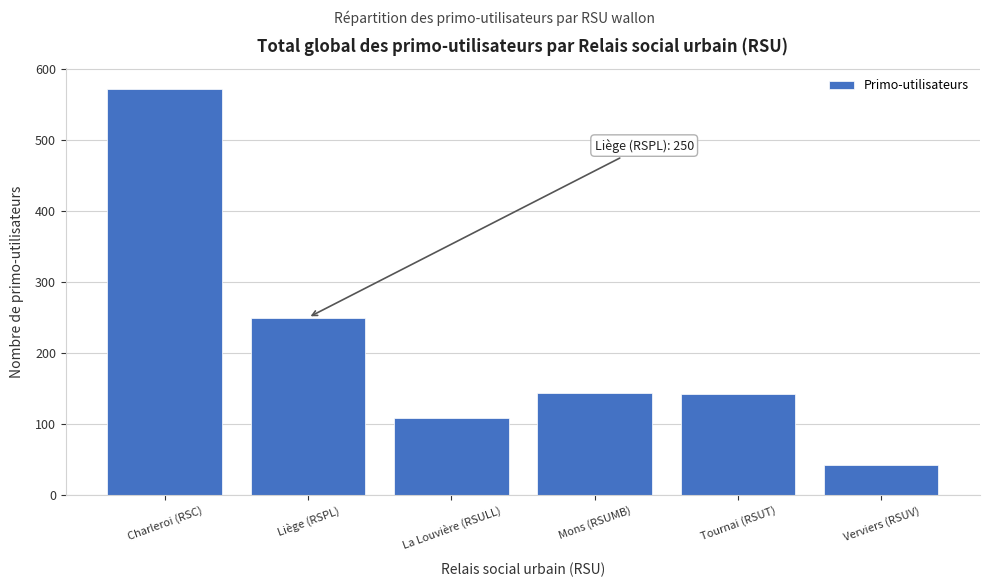

Read the value at Charleroi (RSC).

572